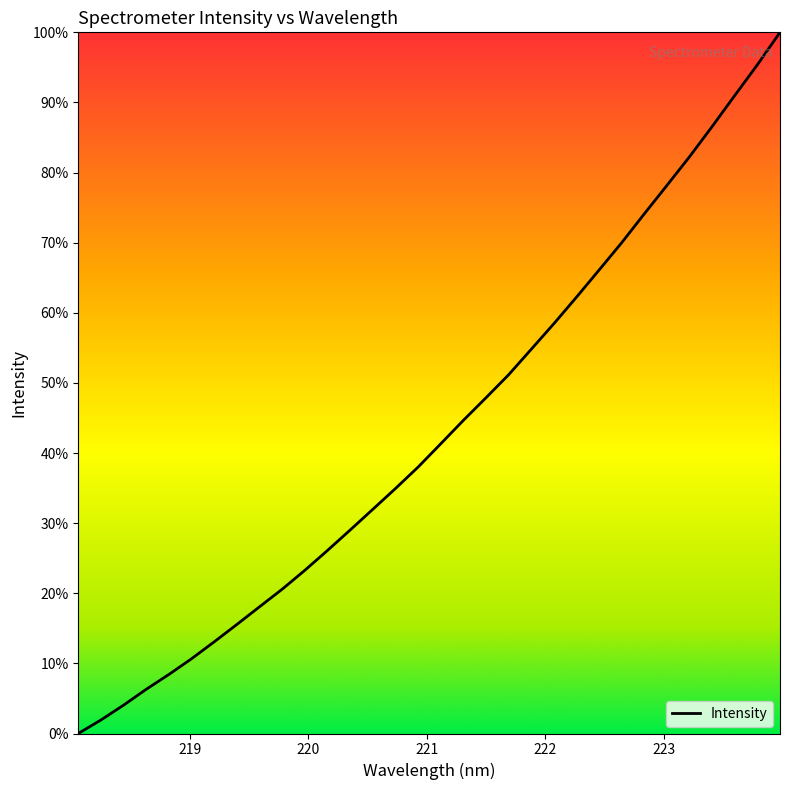

What is the greatest value displayed?

100.0